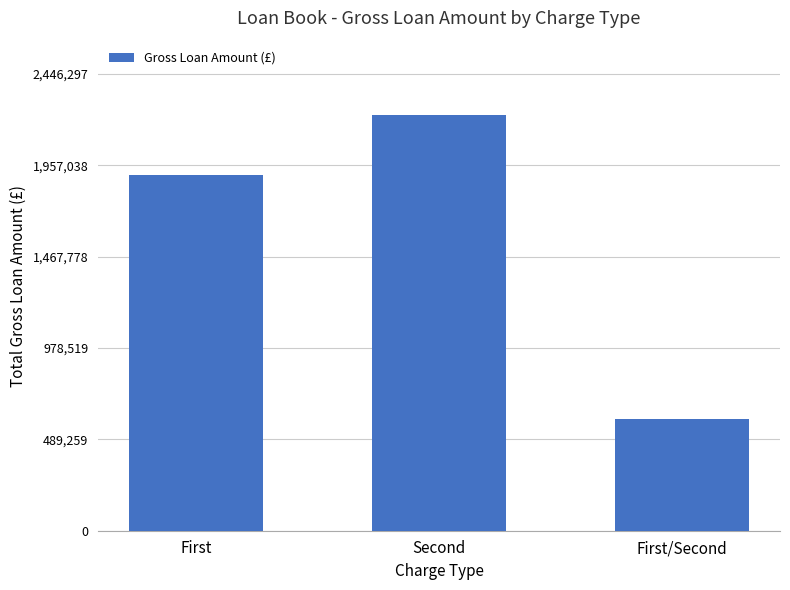

Is it true that the value at First is 1904436?

True